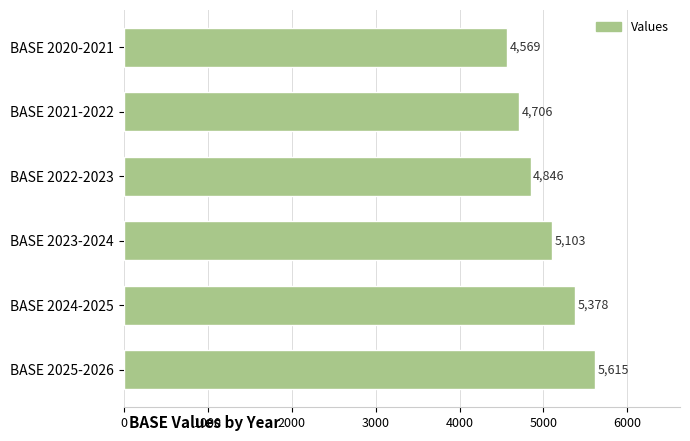

Approximately how many times larger is the value at BASE 2025-2026 compared to BASE 2020-2021?

1.2